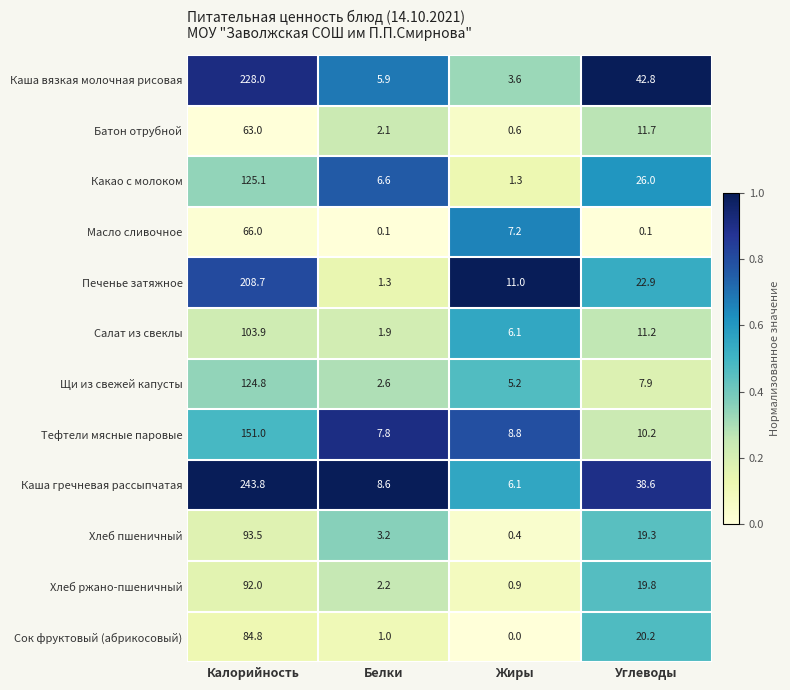

What is the difference between the Хлеб ржано-пшеничный values at Углеводы and Жиры?

18.9